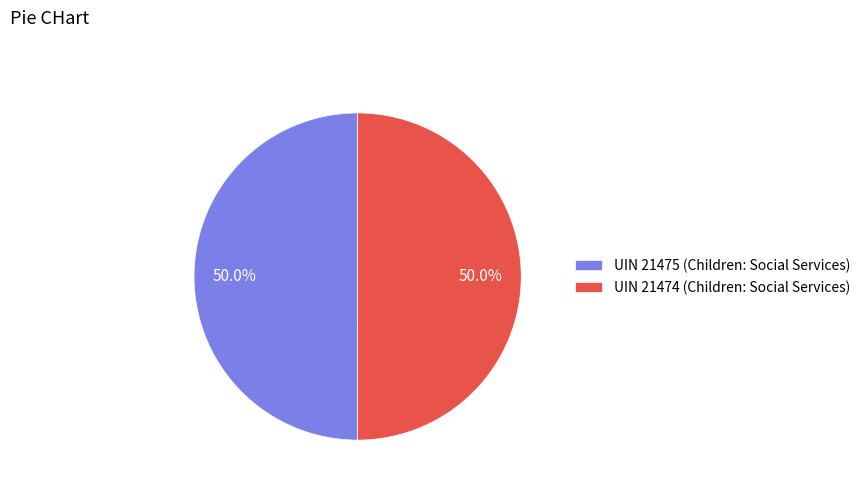

Approximately how many times larger is the value at UIN 21475 (Children: Social Services) compared to UIN 21474 (Children: Social Services)?

1.0